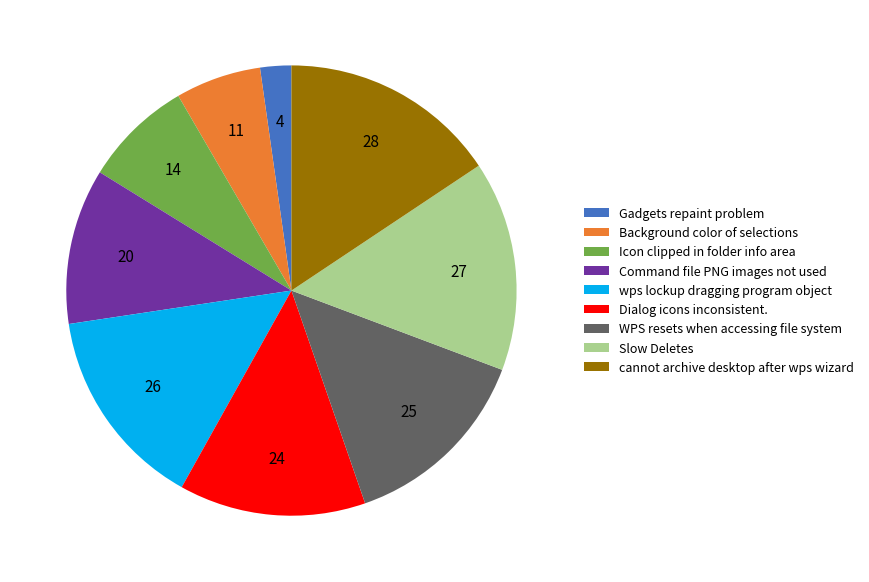

Does Slow Deletes represent more than half of the total?

No